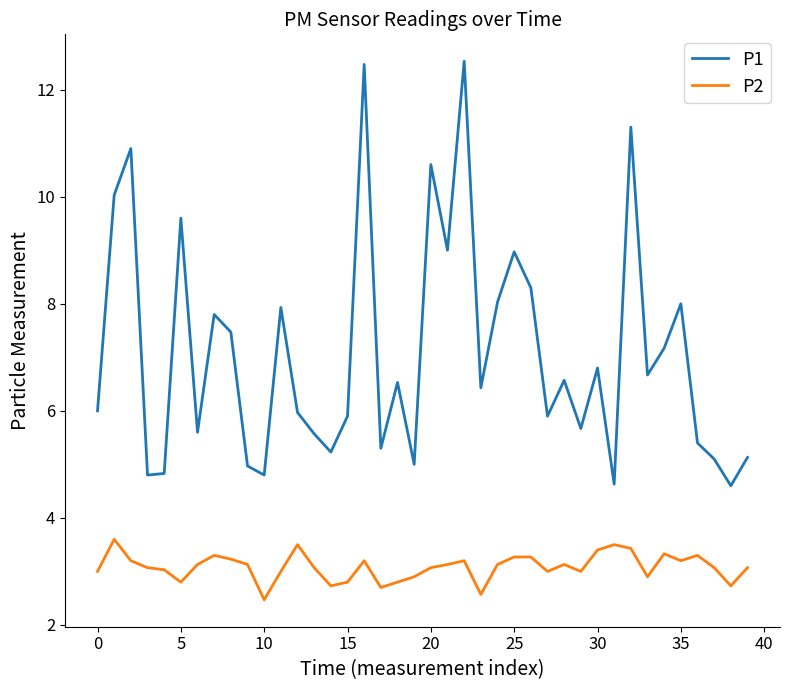

How many interior local peaks does the P1 series have?

13